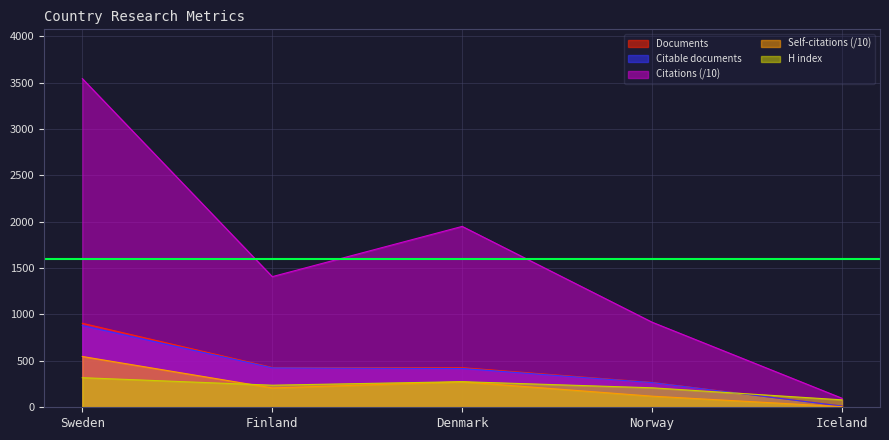

The Self-citations series shows 471.4 at Denmark. True or false?

False